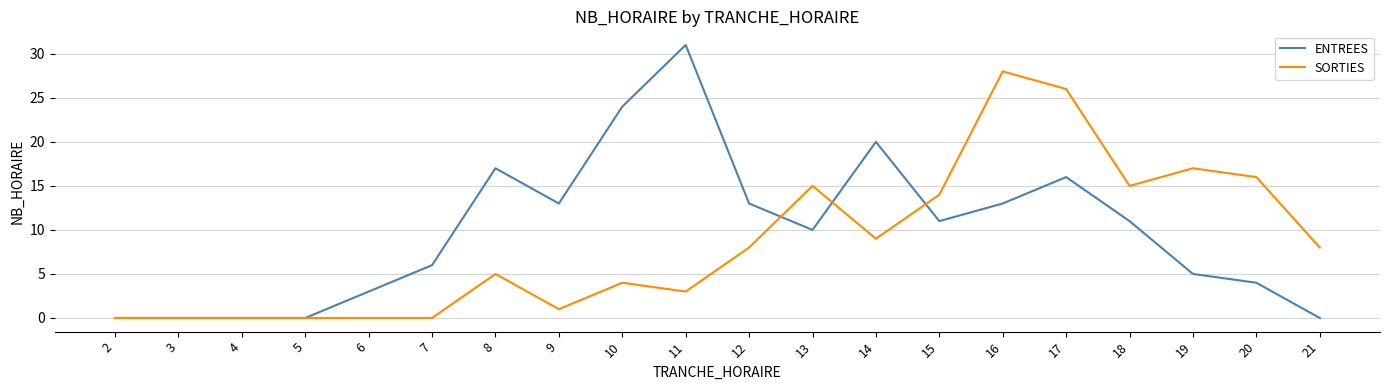

Is the value of SORTIES at 18 greater than the value of ENTREES at 7?

Yes